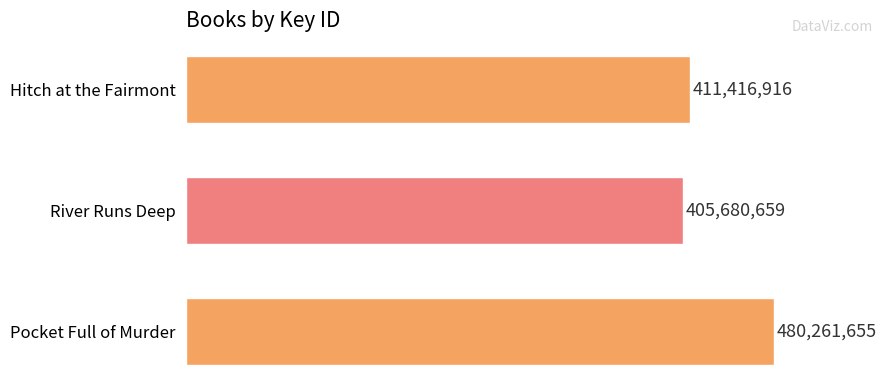

Reading bottom to top, what are all the values shown in this chart?

480261655	405680659	411416916